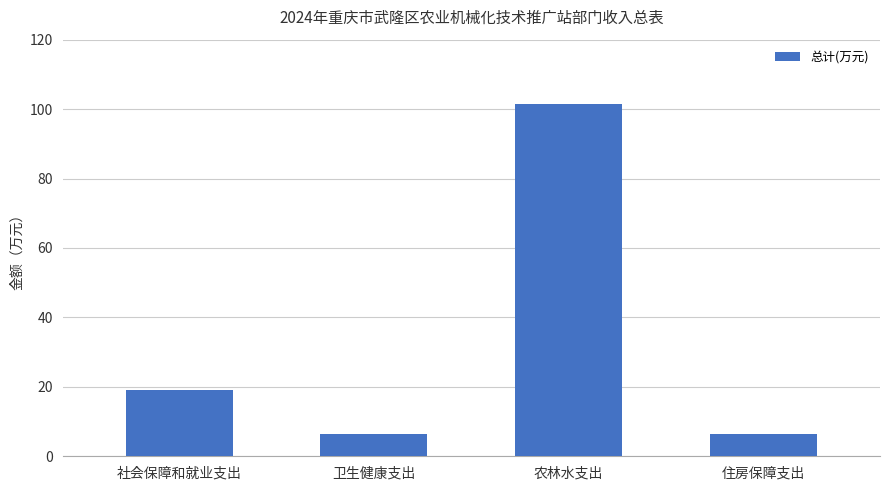

At which category does the chart reach its peak across all series?

农林水支出